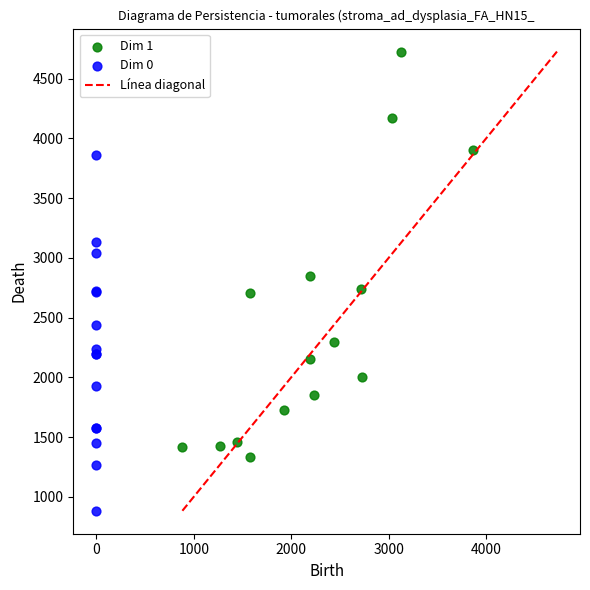

Which series contains the highest Y value?

Dim 1